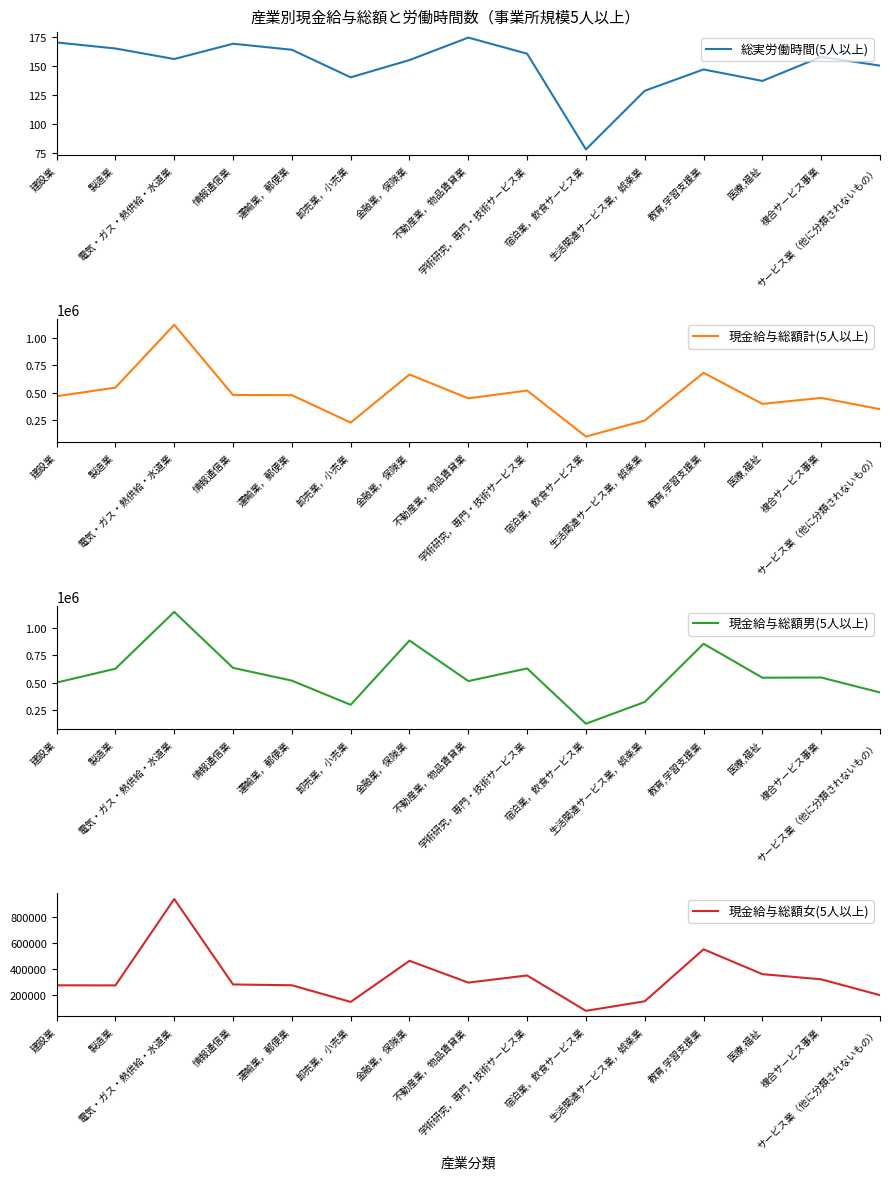

What is the difference between the maximum and minimum values in the 現金給与総額男(5人以上) series?

1017945